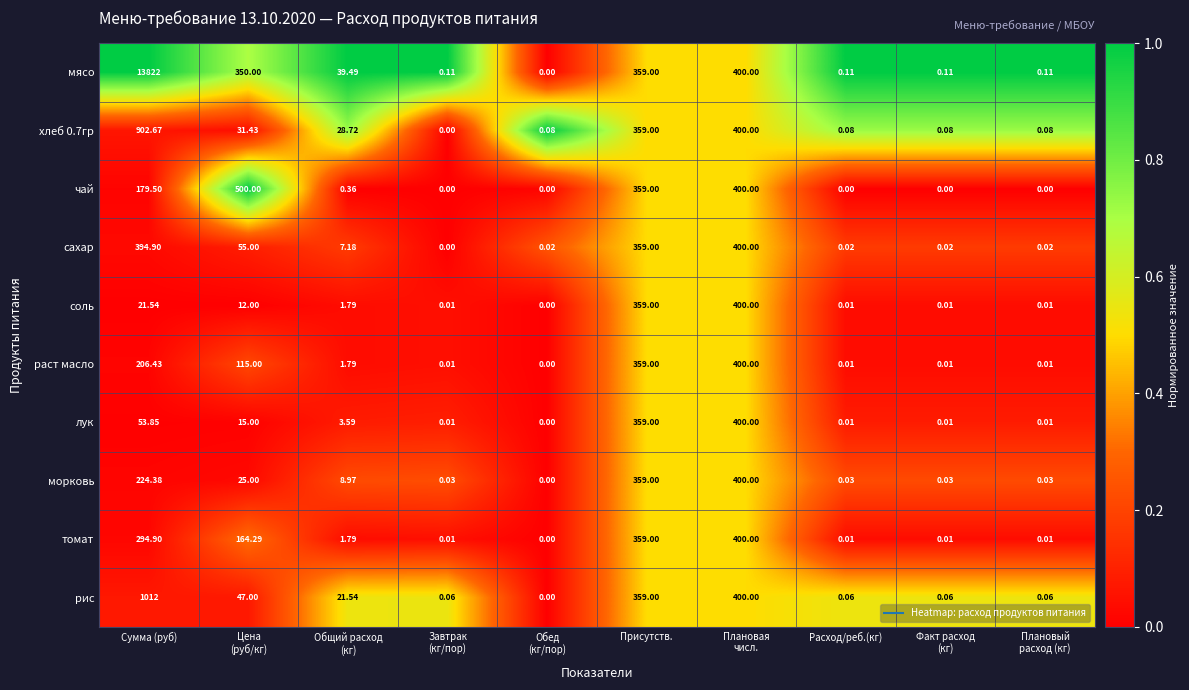

At which category is the sum across all series the highest?

Сумма (руб)